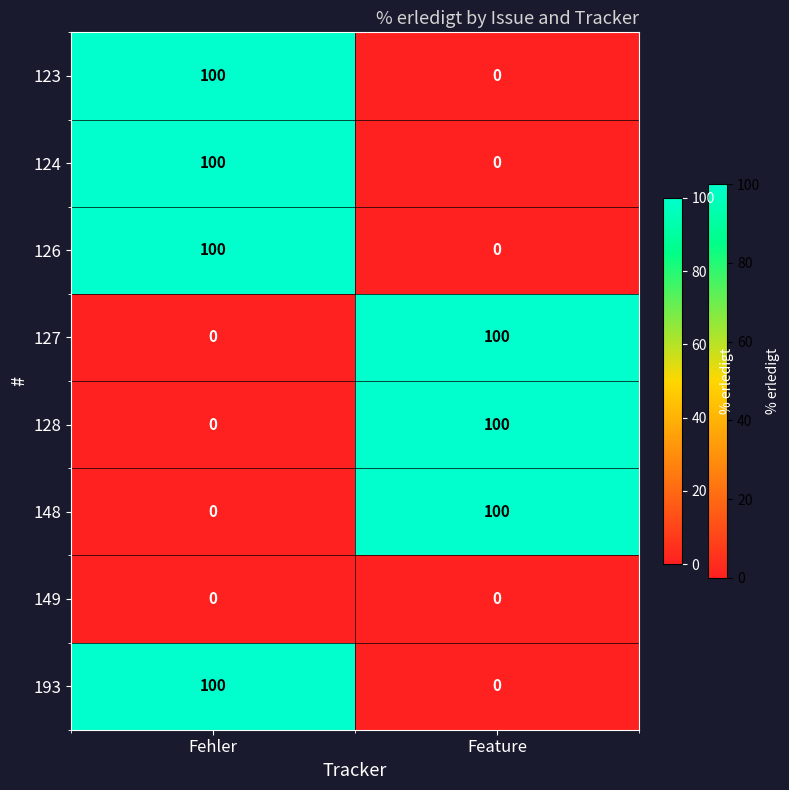

What is the sum of the 193 values at Feature and Fehler?

100